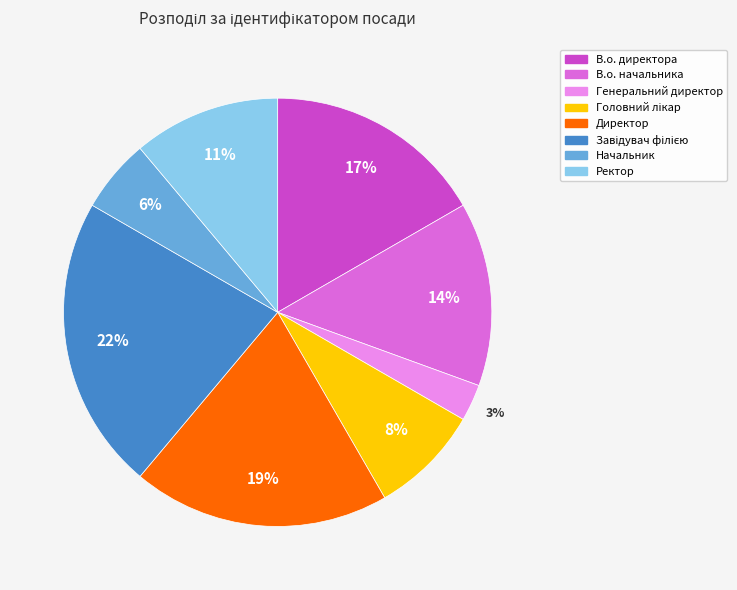

Which slice is the smallest?

Генеральний директор